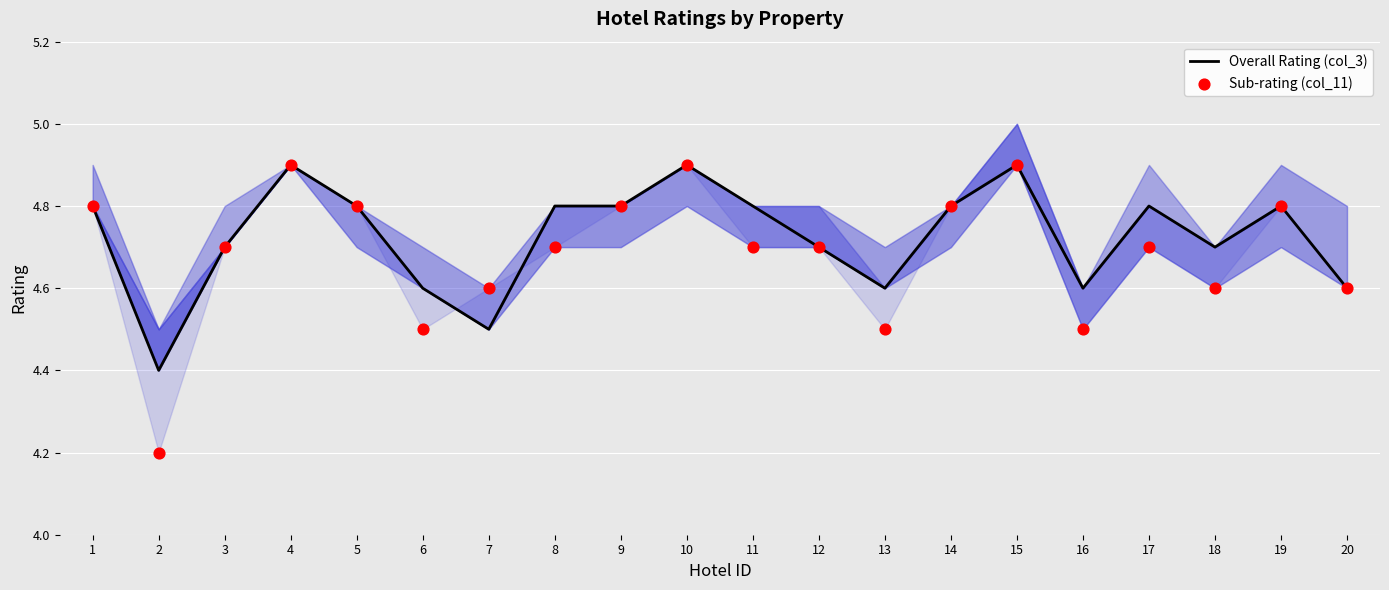

At how many categories does at least one series exceed 4?

20